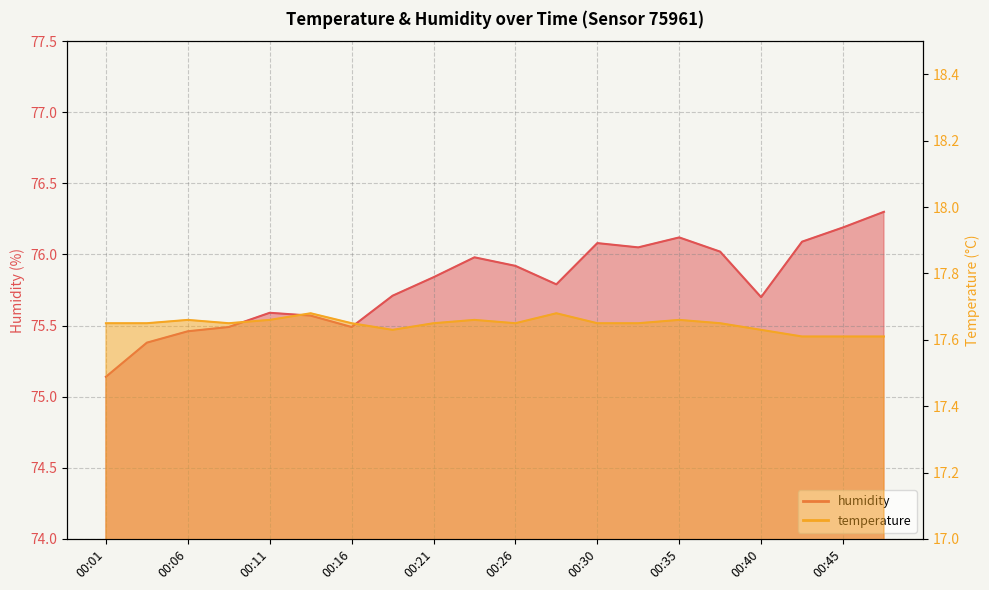

Which series has the largest range (max minus min)?

humidity